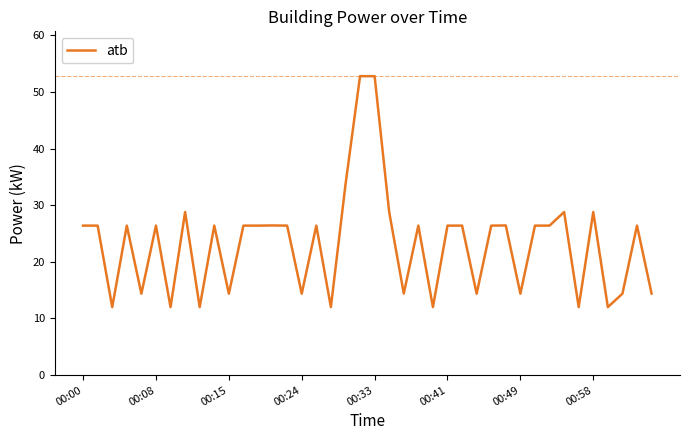

What is the difference between the maximum and minimum values?

40.8